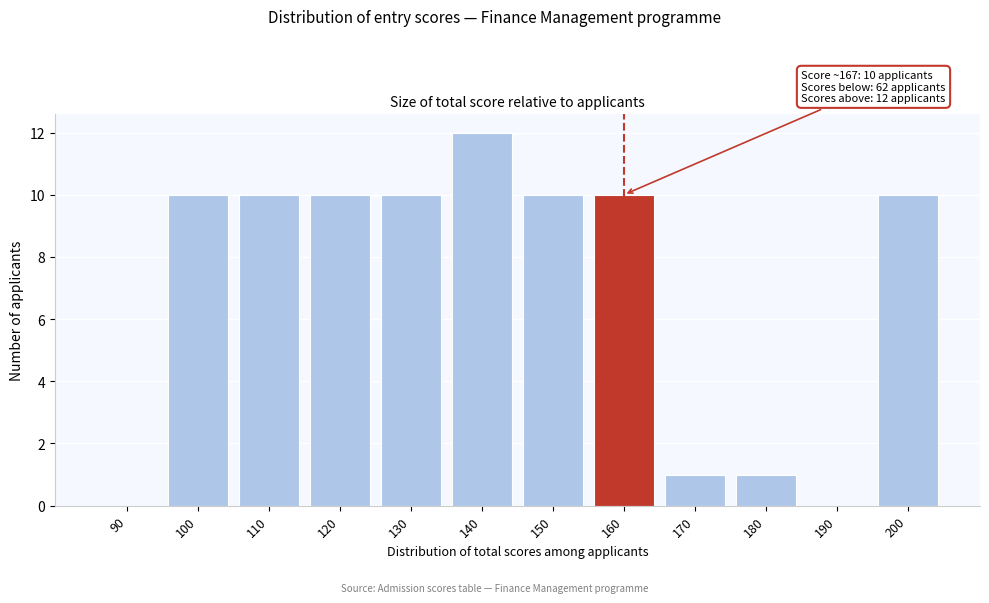

Reading right to left, extract all data points from this chart.

200=10	190=0	180=1	170=1	160=10	150=10	140=12	130=10	120=10	110=10	100=10	90=0